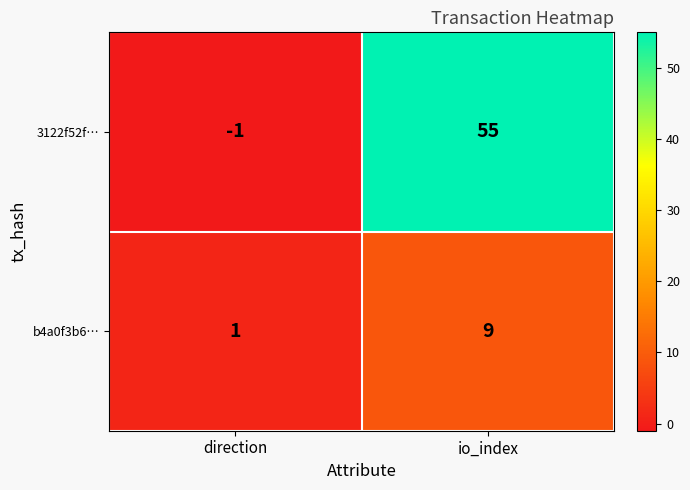

At how many categories does at least one series exceed 38?

1